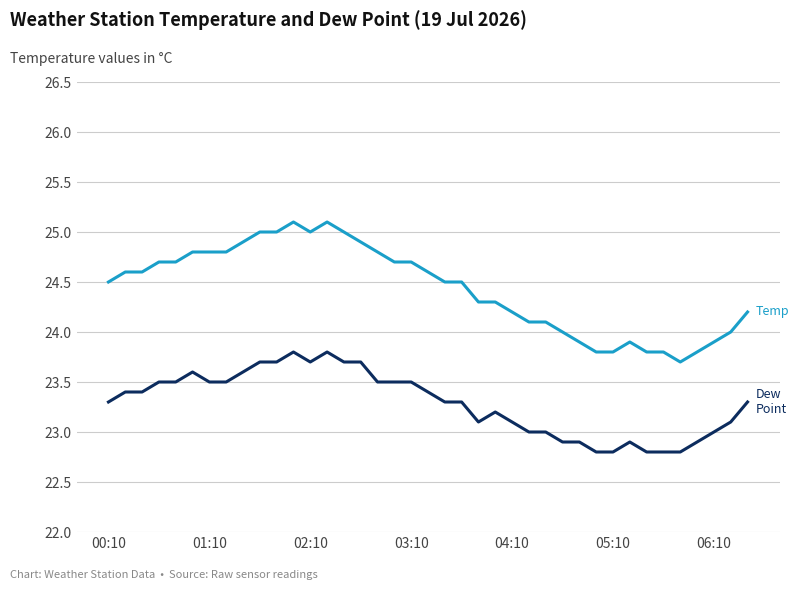

What is the greatest value displayed?

25.1